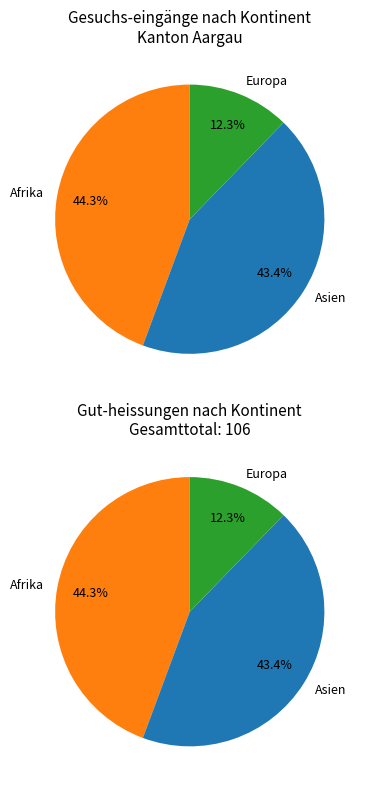

What percentage do Asien and Ozeanien together represent?

43.4%